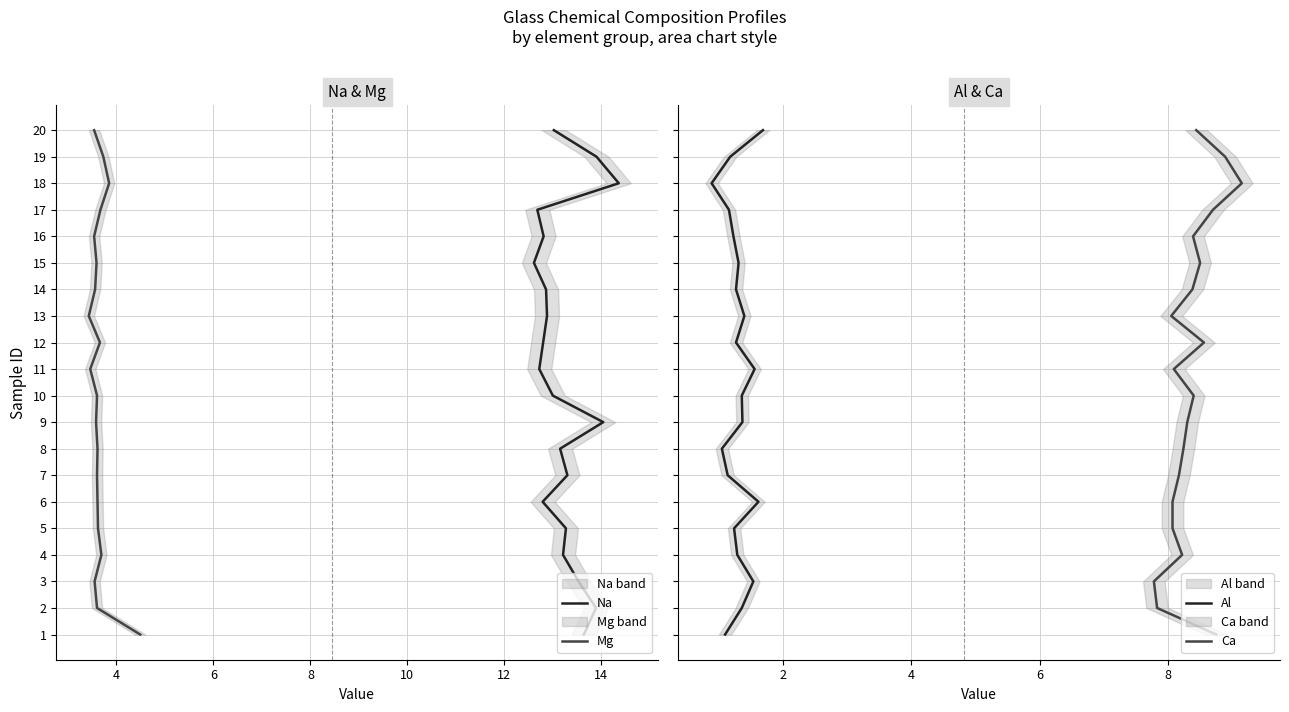

True or false: Na and Mg cross at least once.

False